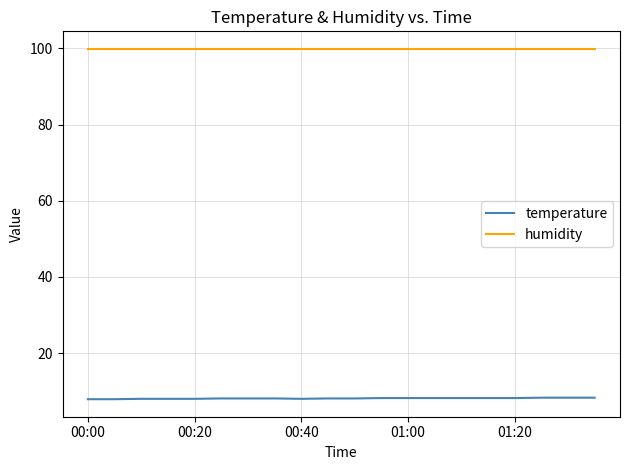

How many lines are shown in the chart?

2